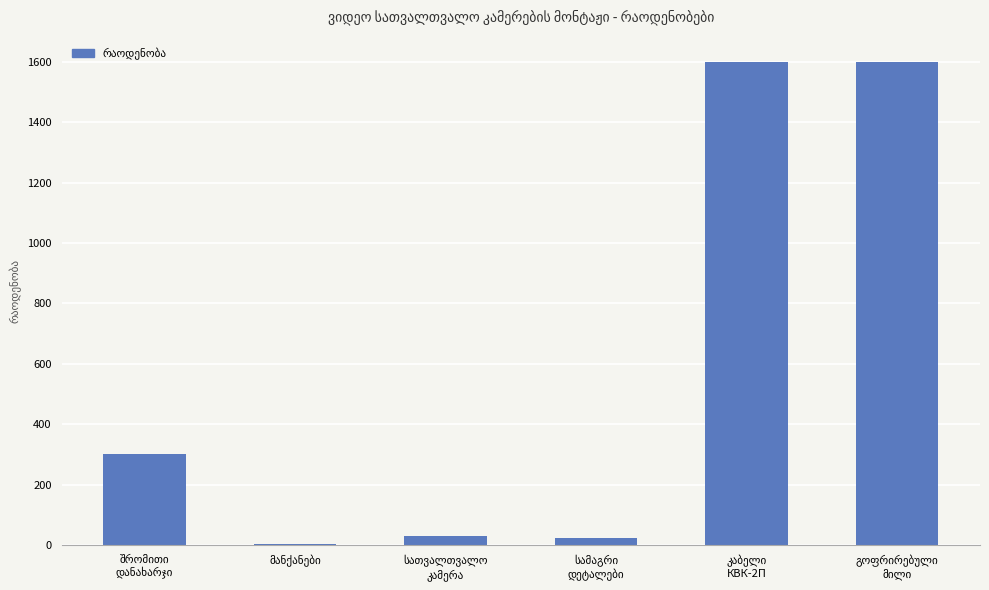

What is the greatest value displayed?

1600